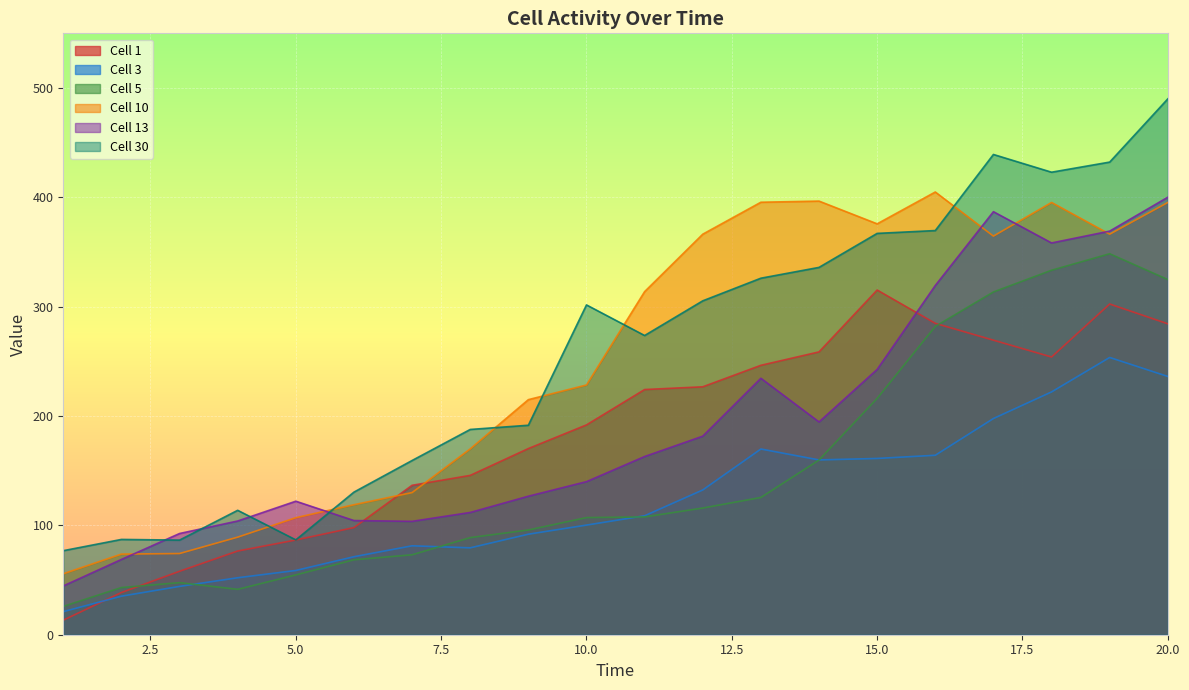

What is the spread (max minus min) of values at 17?

241.5